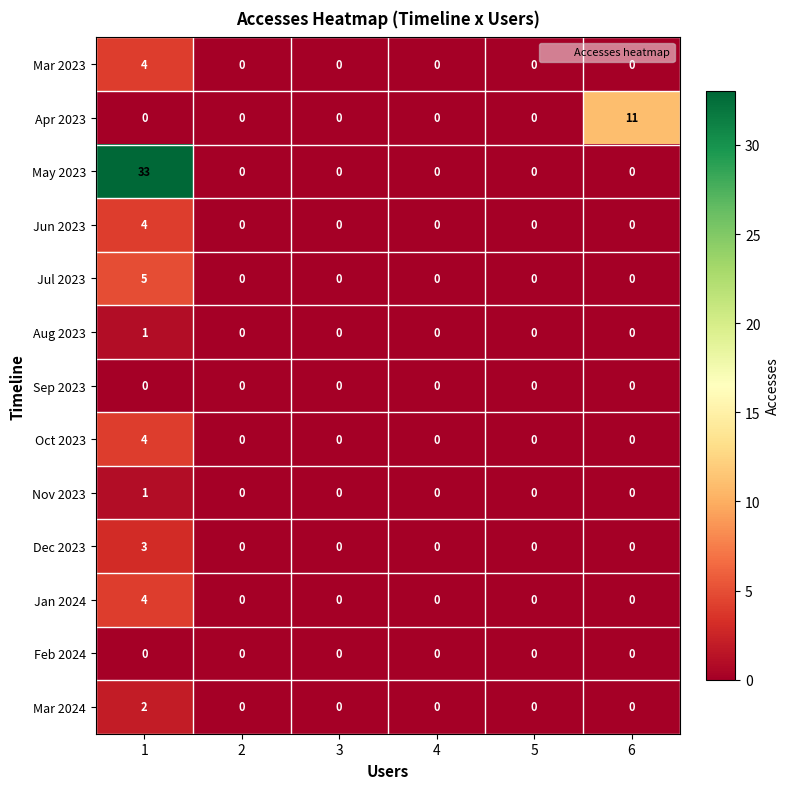

The Apr 2023 series shows 0 at 5. True or false?

True